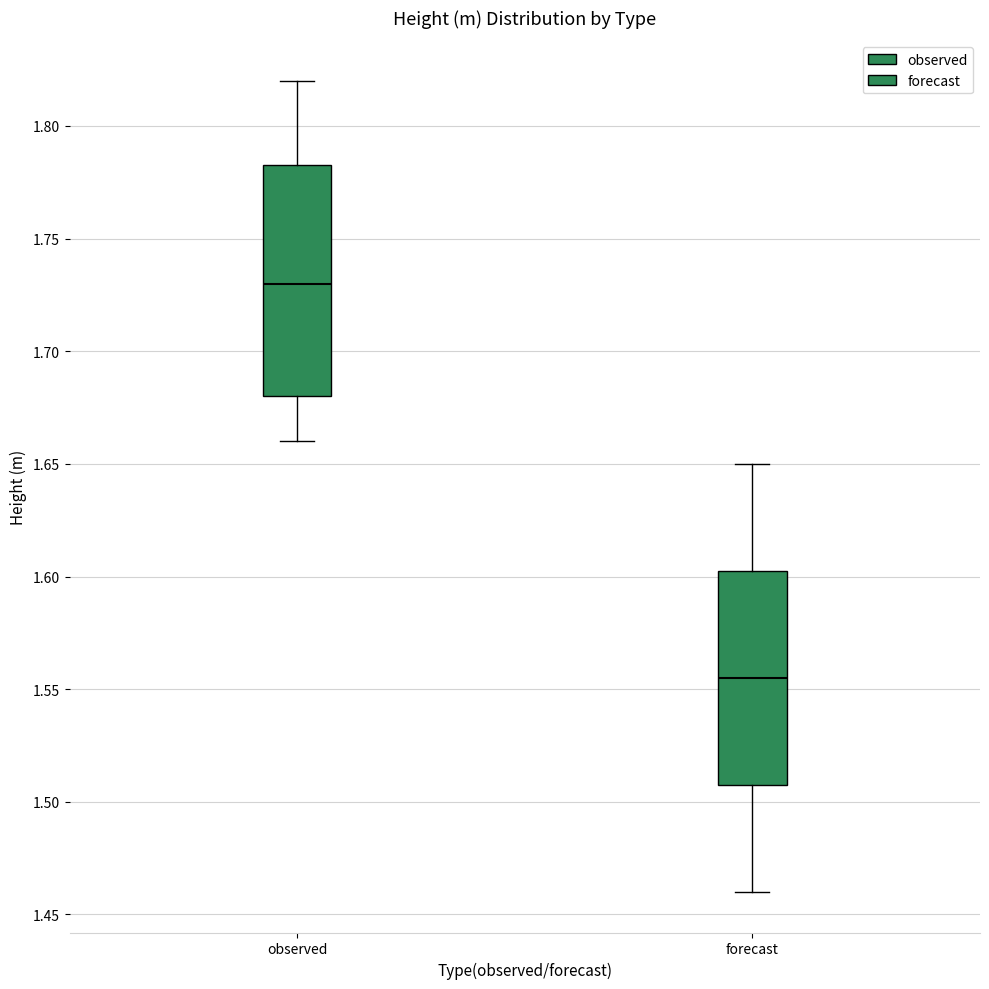

Which box's median line is the lowest?

forecast